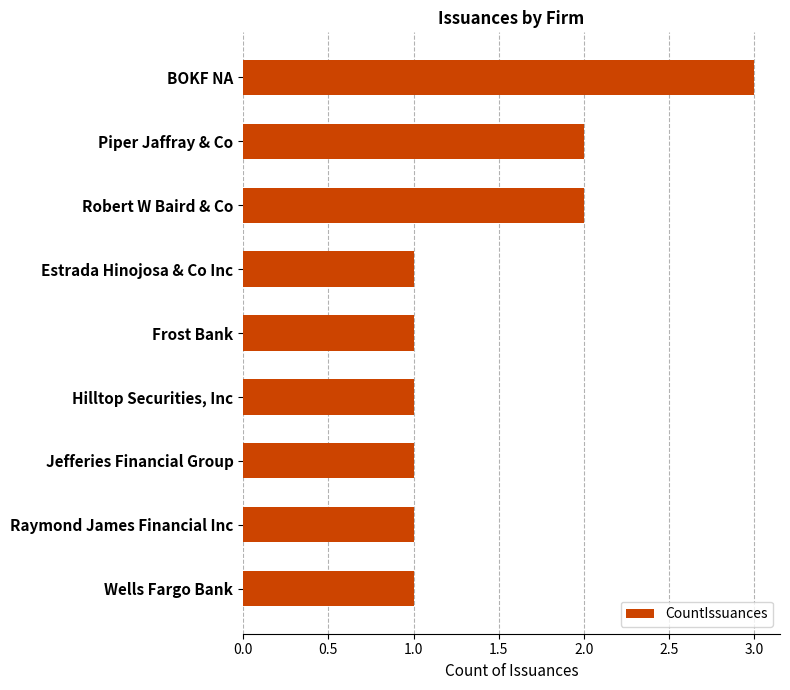

What is the difference between the maximum and minimum values?

2